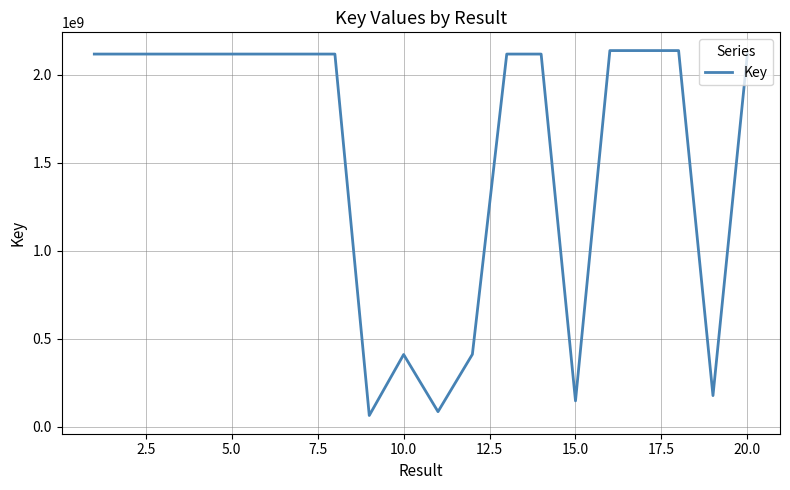

What is the difference between the maximum and minimum values?

2073249151